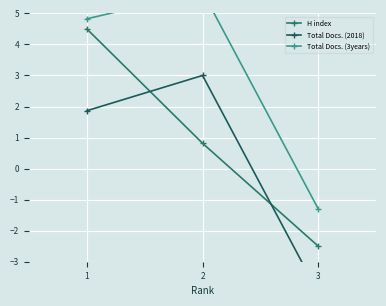

Which category has the highest value in the Total Docs. (3years) series?

2